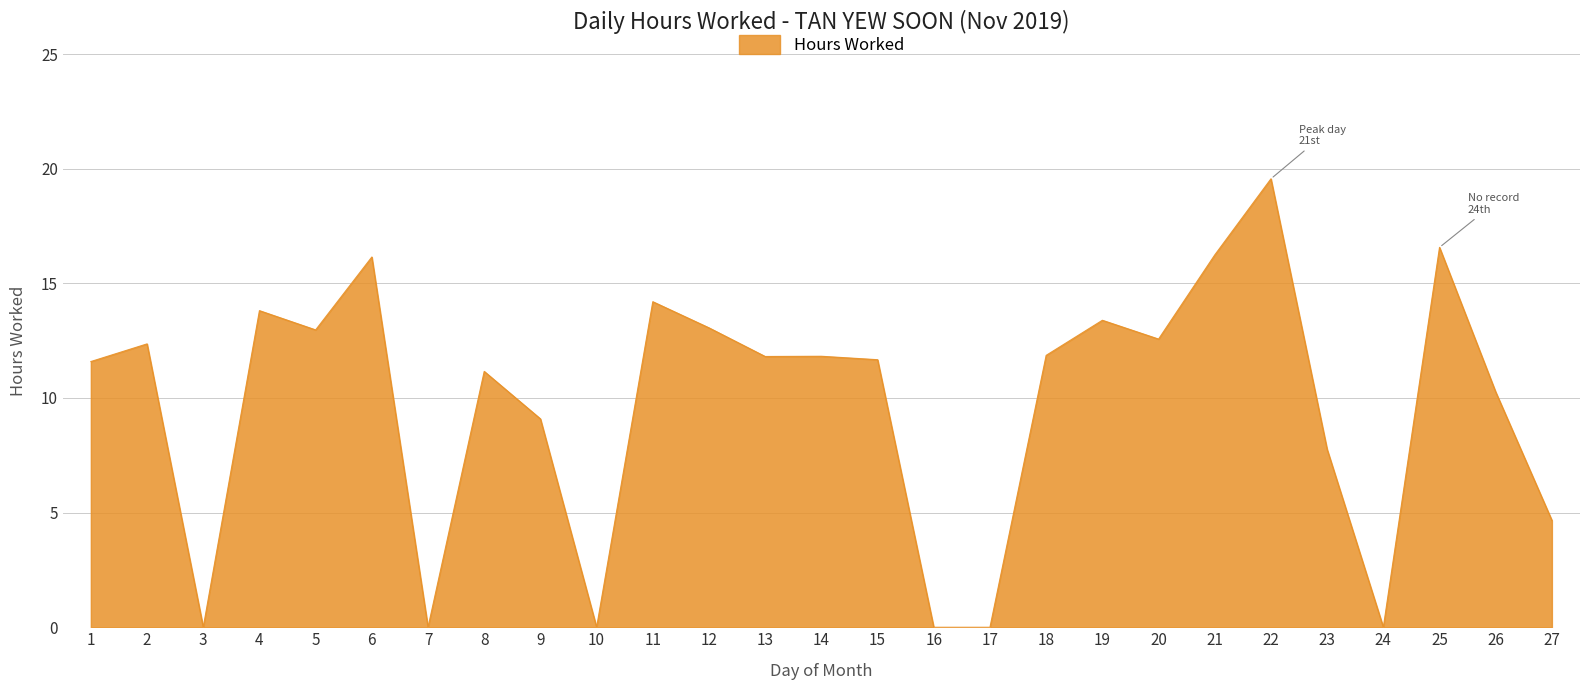

What is the difference between the second highest and second lowest values?

16.6